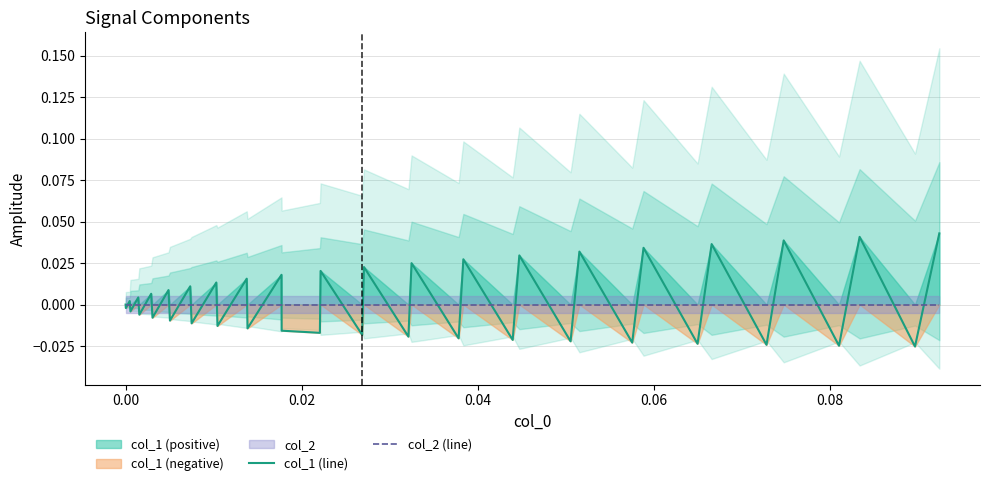

Does the chart have visible grid lines?

Yes